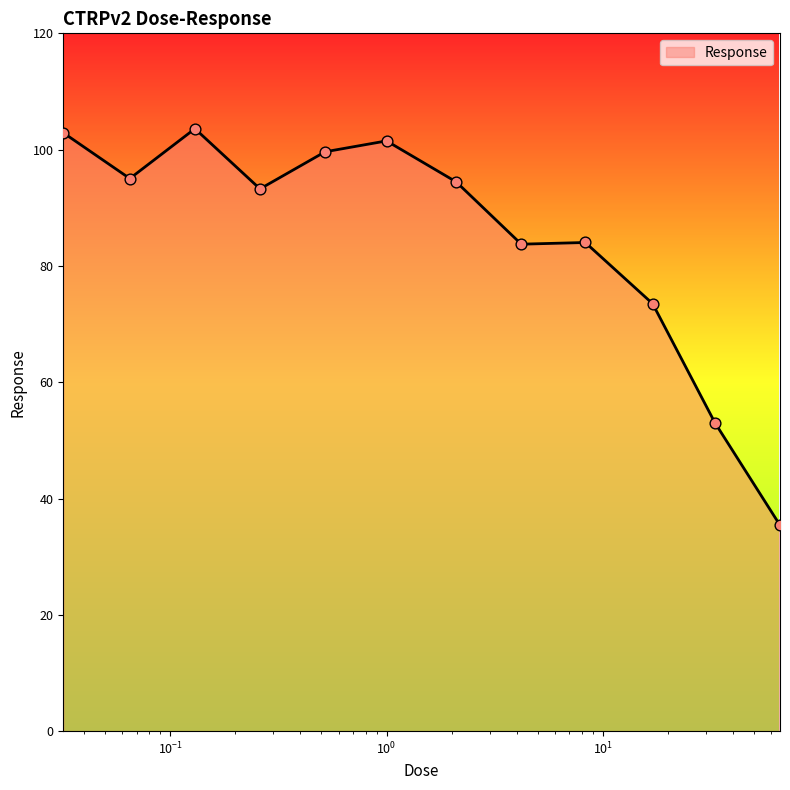

What is the difference between the maximum and minimum values?

68.2